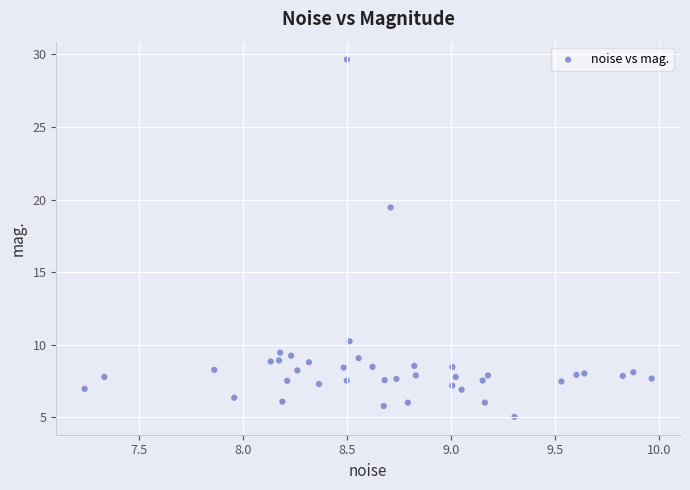

What Y value in the scatter plot is closest to 17?

19.5